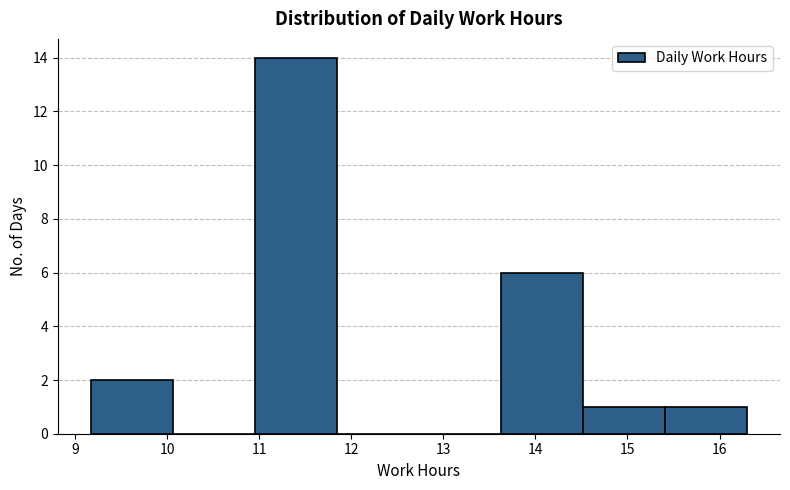

Reading left to right, transcribe this chart: for each bar, give the range it covers on the x-axis and its height. Neither the bar edges nor the heights are printed on the chart, so give them approximately, as read against the axes.

9.2 to 10.1: 2
10.1 to 11.0: 0
11.0 to 11.8: 14
11.8 to 12.7: 0
12.7 to 13.6: 0
13.6 to 14.5: 6
14.5 to 15.4: 1
15.4 to 16.3: 1